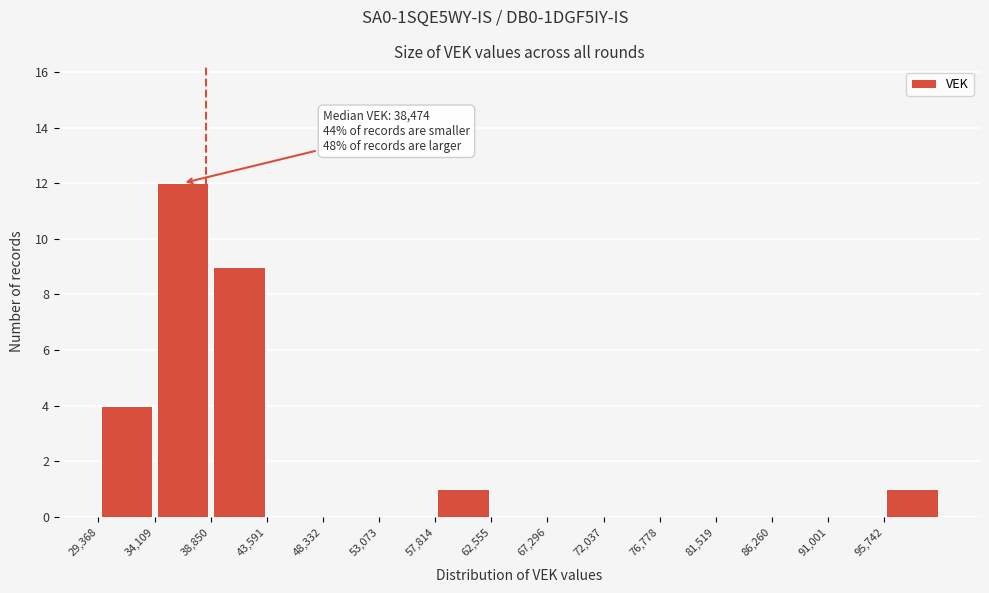

Which range on the x-axis has the tallest bar?

34000 to 39000